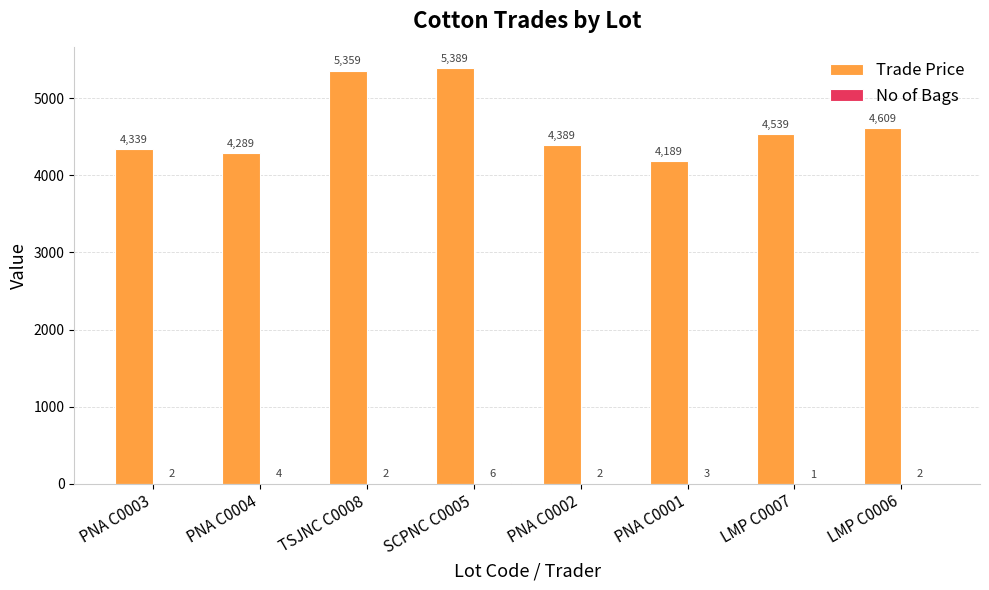

At which label is Trade Price closest to 4789?

LMP C0006